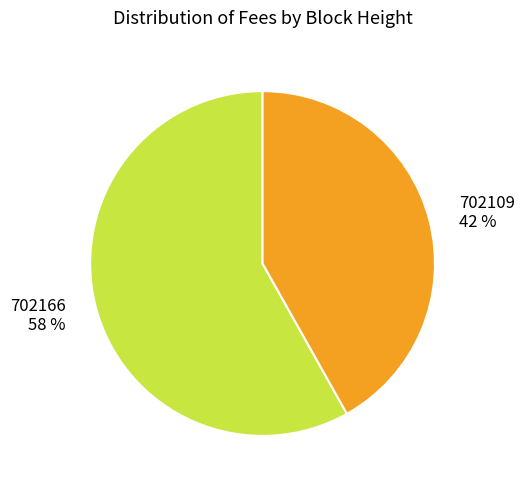

True or false: 702166 accounts for 58% of the total.

True